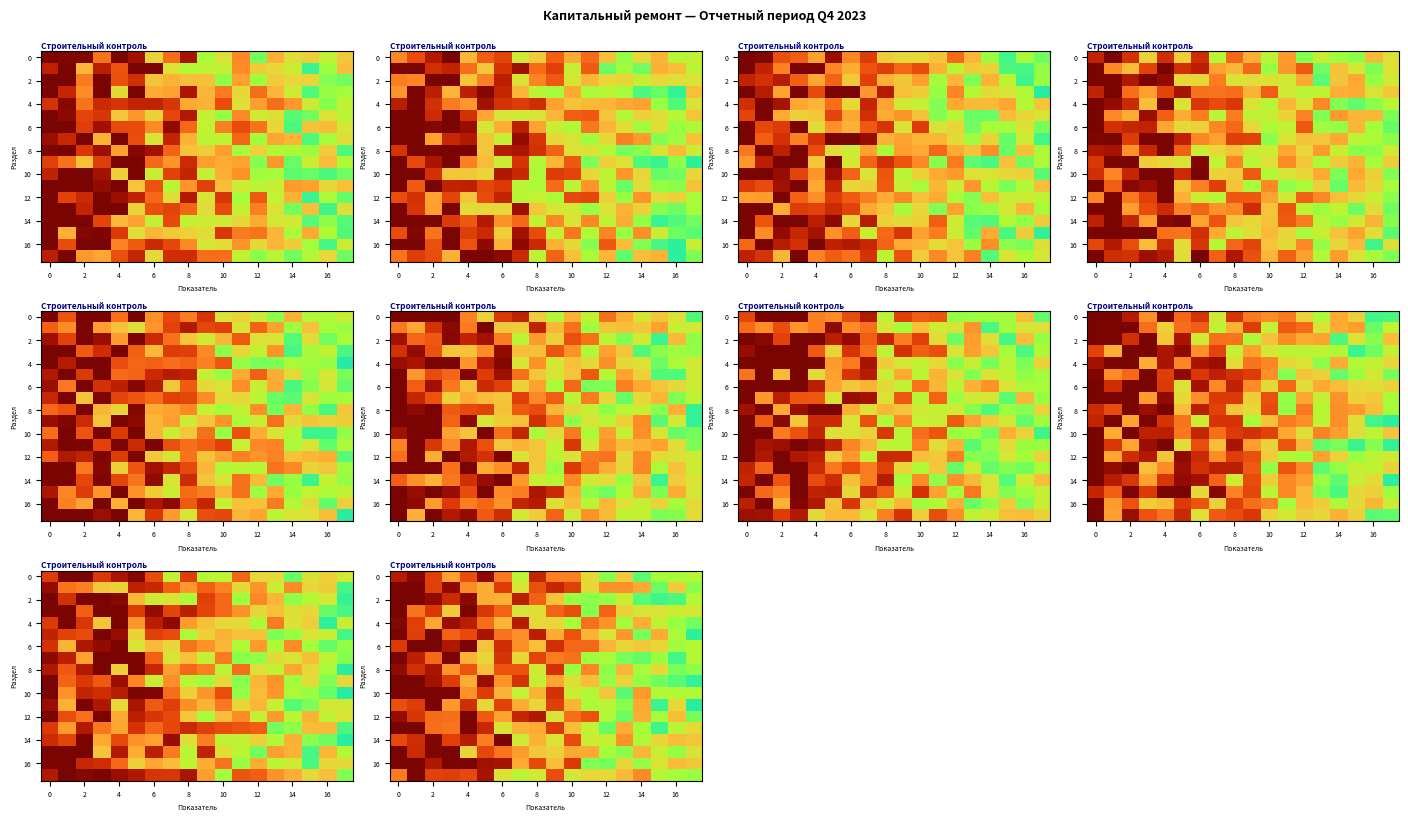

Is it true that 0 equals 0.0 at 6?

True